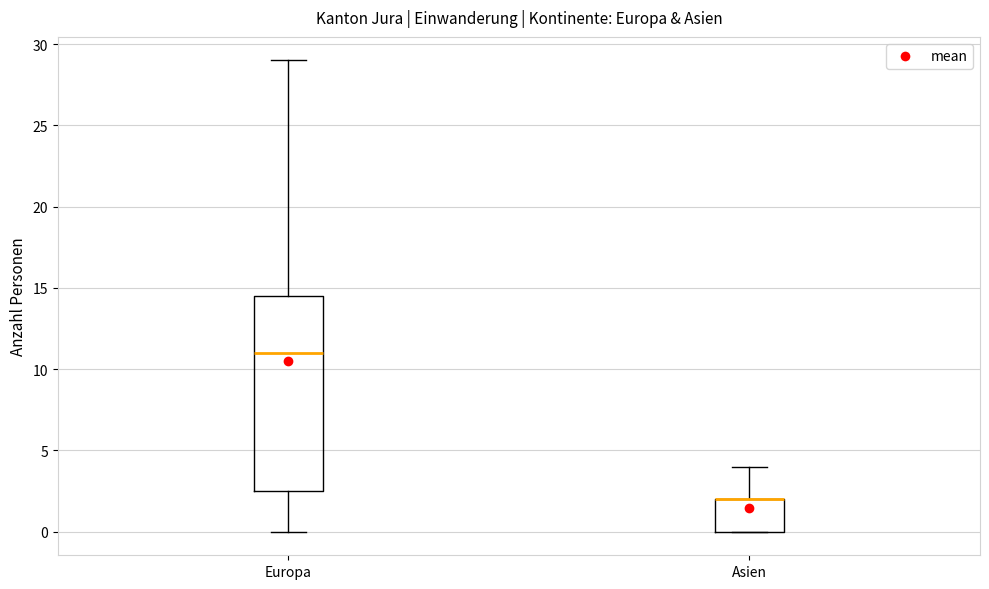

Reading left to right, read every box against the y-axis: the position of its median line, the range the box covers, and the ends of its whiskers. The values are not printed on the chart, so give them approximately, as read against the axis.

Europa: median 11.0, box 2.5 to 14.5, whiskers 0.0 to 29.0
Asien: median 2.0 (drawn on the box's upper edge), box 0.0 to 2.0, whiskers 0.0 to 4.0